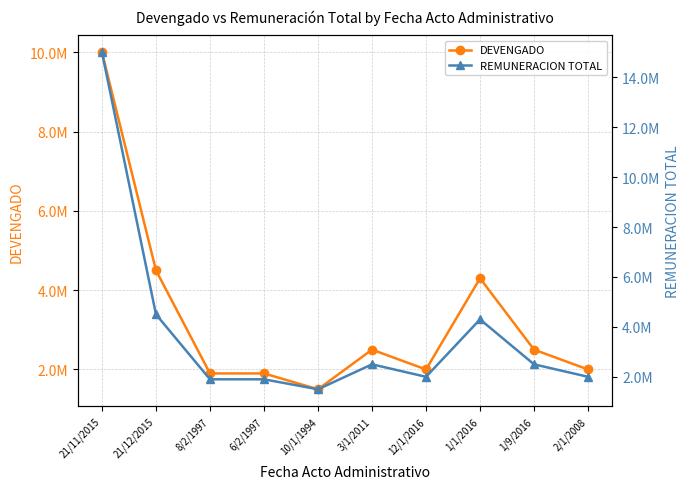

What is the label of the 5th point from the right?

3/1/2011